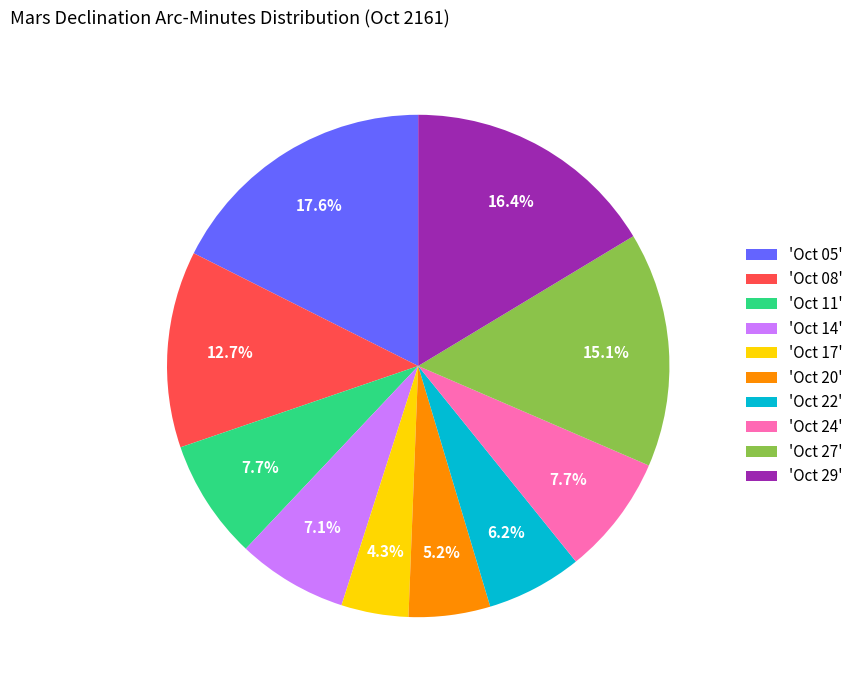

How many segments does this pie chart have?

10